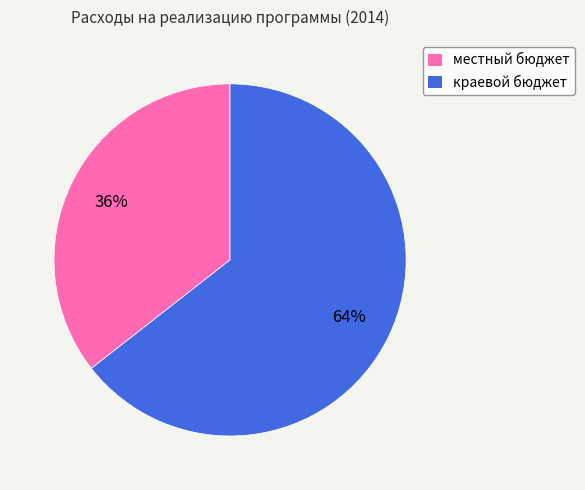

What percentage is the краевой бюджет slice, to the nearest percent?

64%